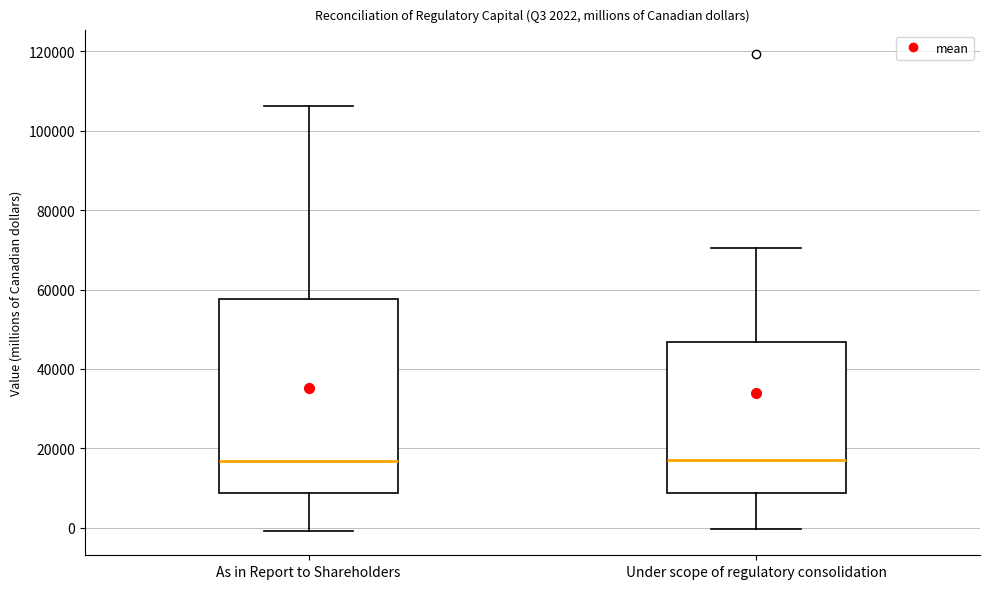

Which box is the tallest, from its lower edge to its upper edge?

As in Report to Shareholders